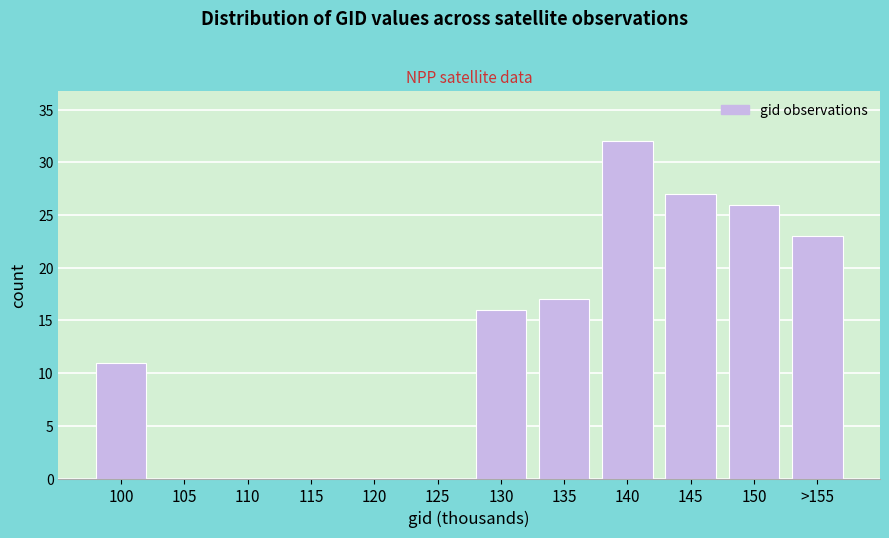

Reading right to left, what are all the values shown in this chart?

>155=23	150=26	145=27	140=32	135=17	130=16	125=0	120=0	115=0	110=0	105=0	100=11